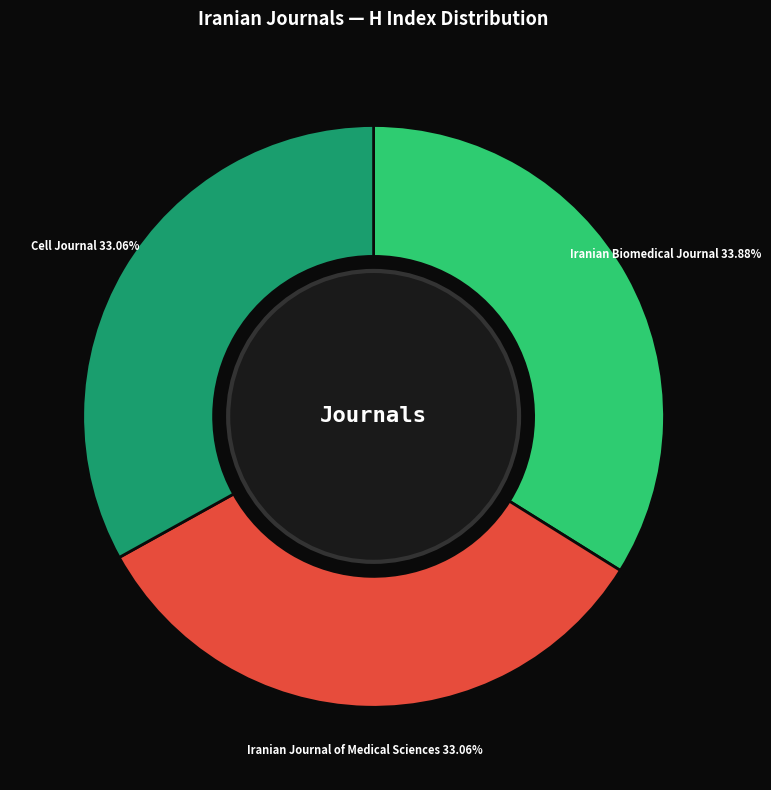

How many segments does this pie chart have?

3